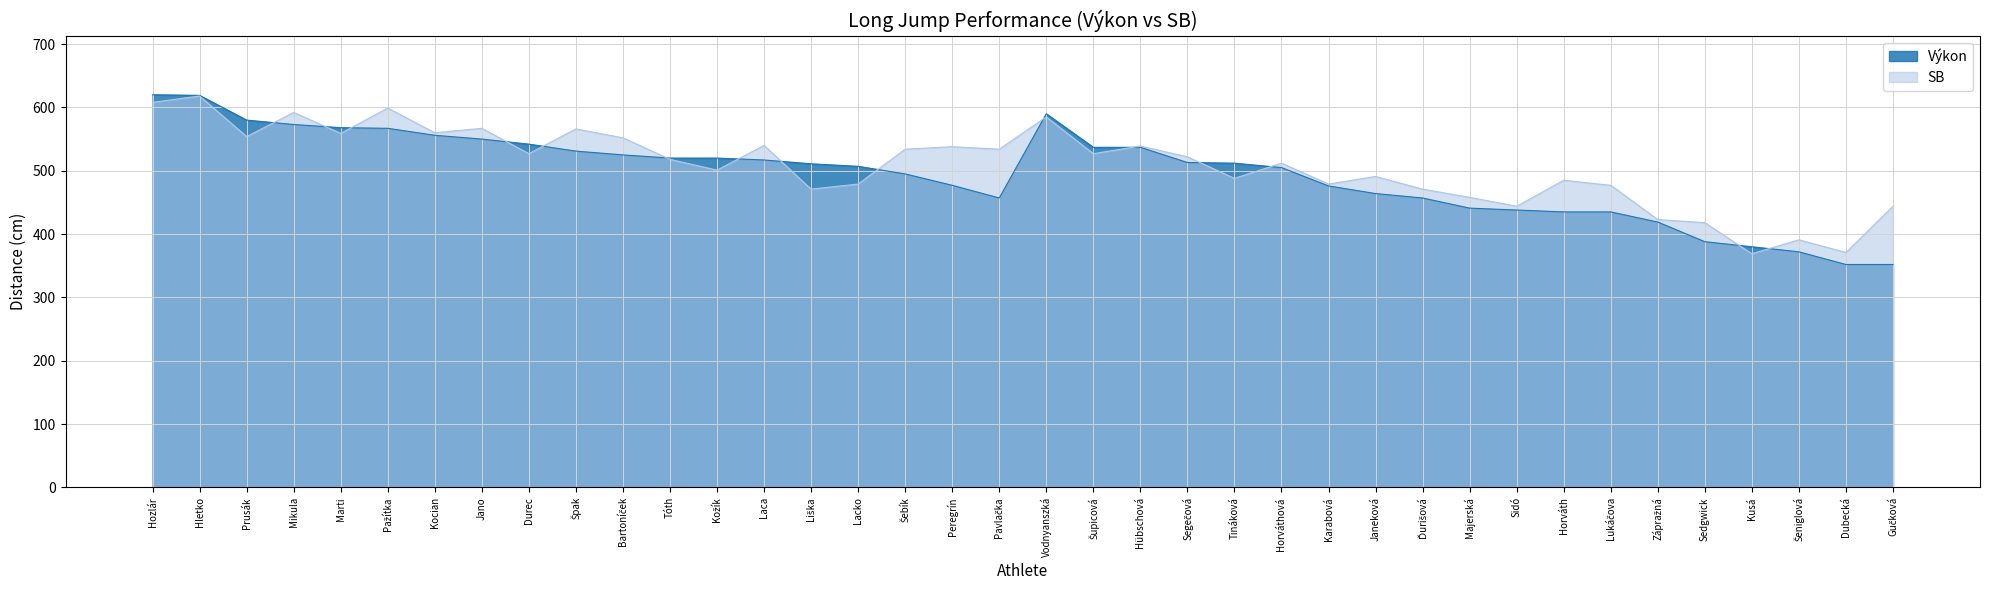

What is the difference between the maximum and second lowest values in the SB series?

247